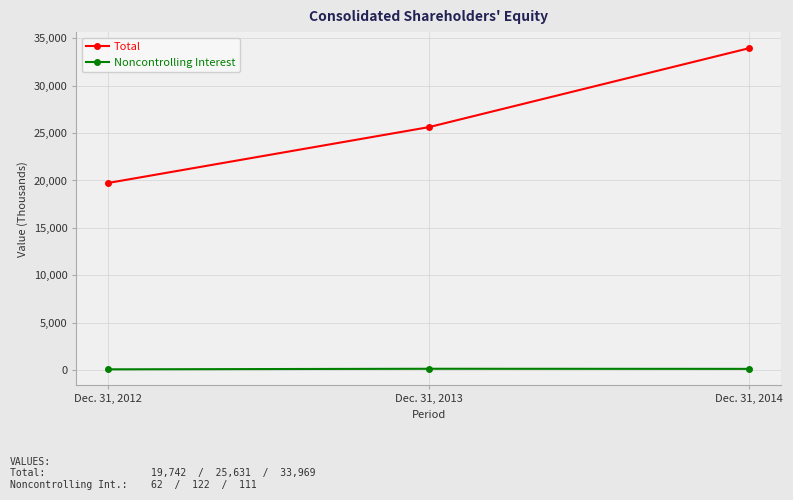

Rank the series at Dec. 31, 2014 from highest to lowest value.

Total, Noncontrolling Interest